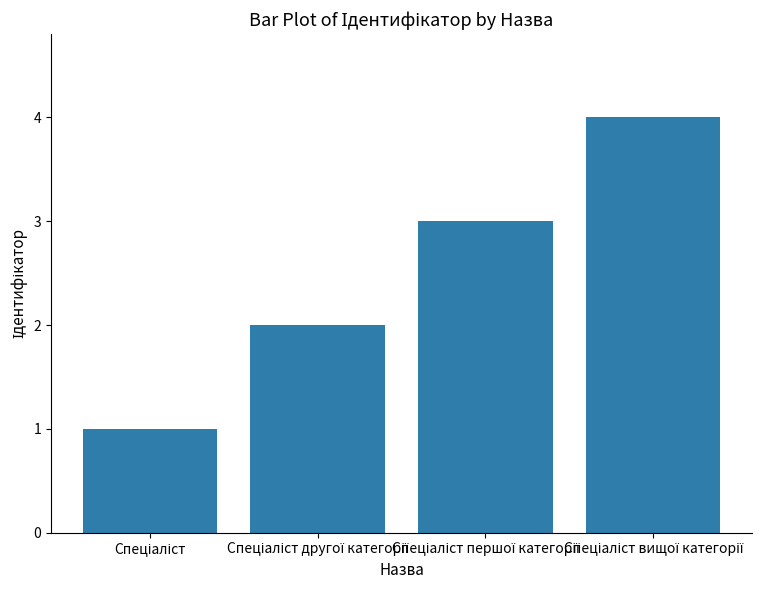

What is the sum of all values?

10